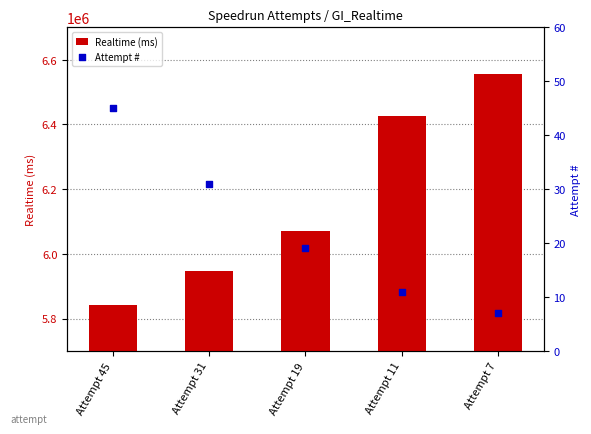

At how many categories does at least one series exceed 1761478?

5